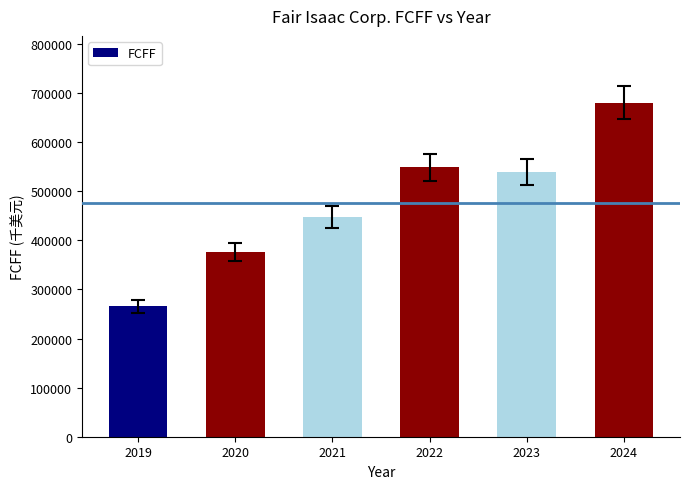

List the labels in order of value, smallest first.

2019, 2020, 2021, 2023, 2022, 2024